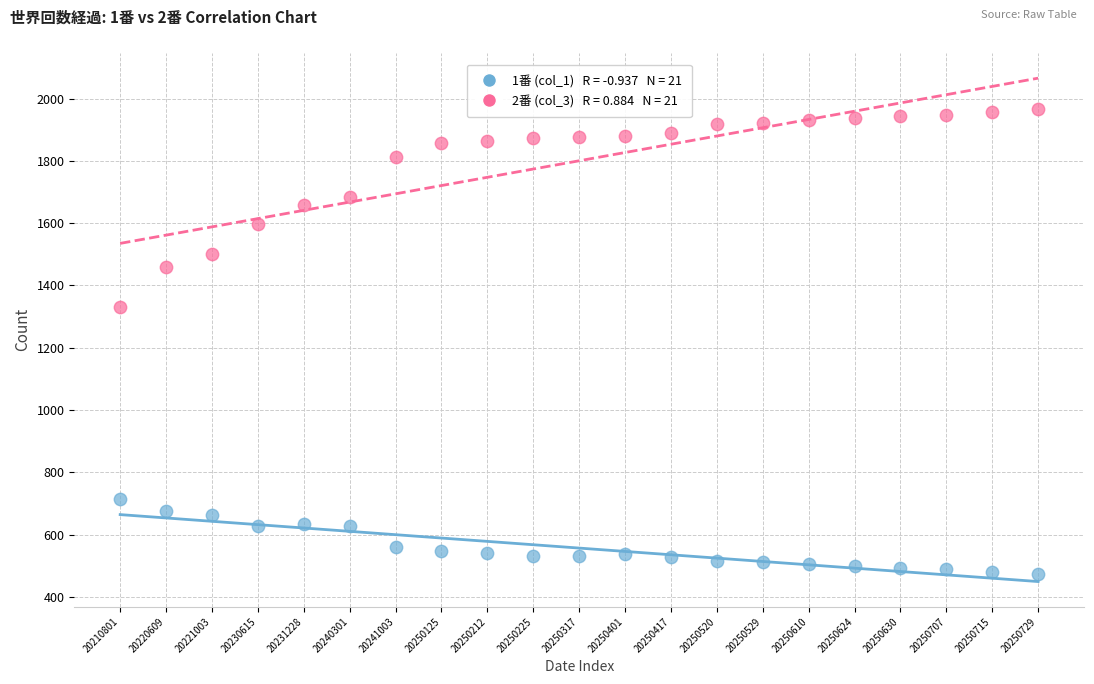

Across all series, what Y value is closest to 1221?

1331